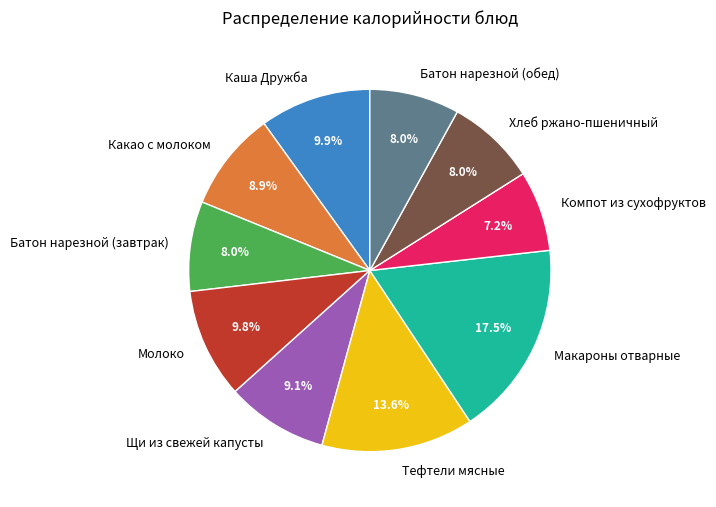

What is the smallest slice in the pie chart?

Компот из сухофруктов